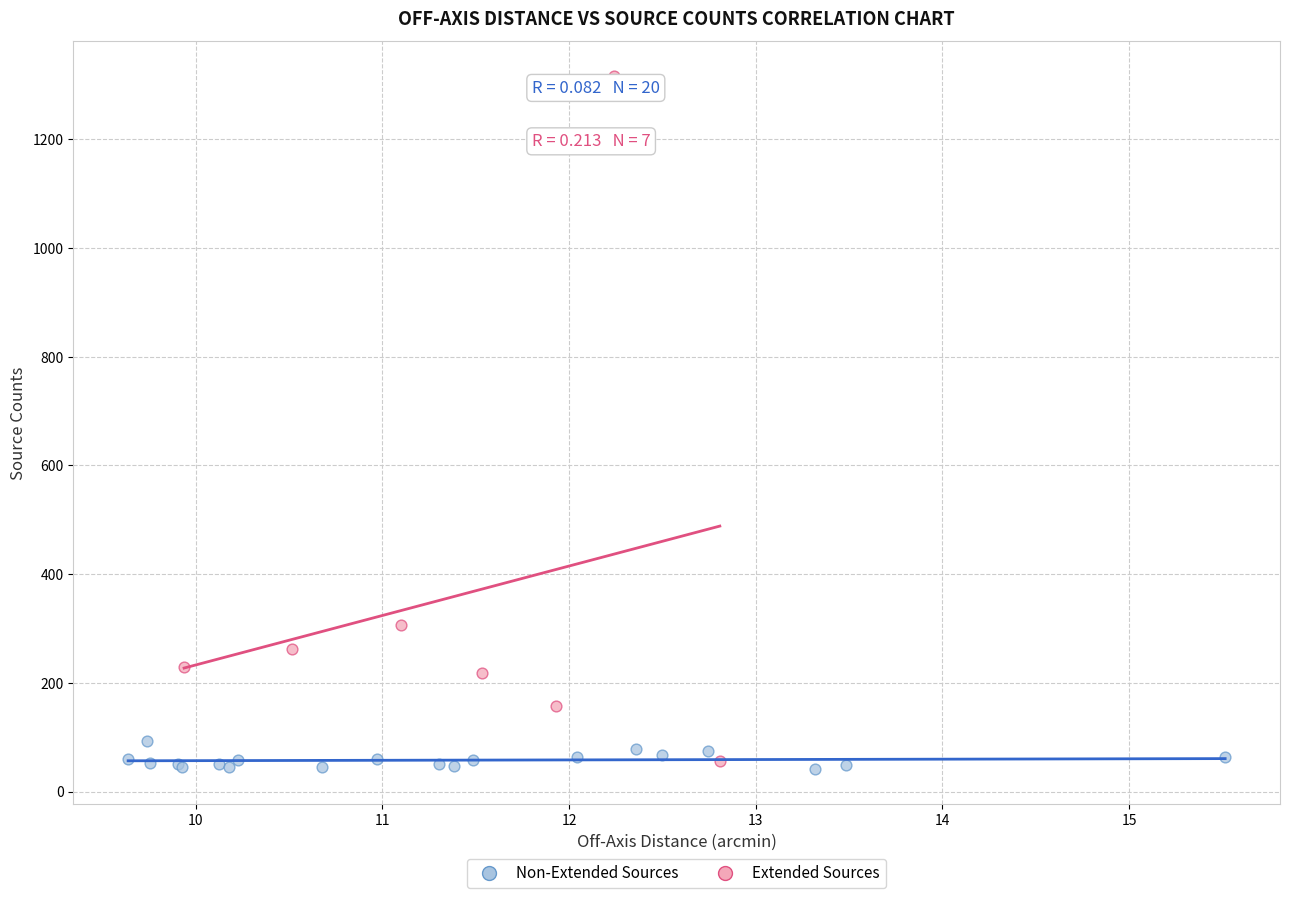

Which series has the largest Y range (max minus min)?

Extended Sources